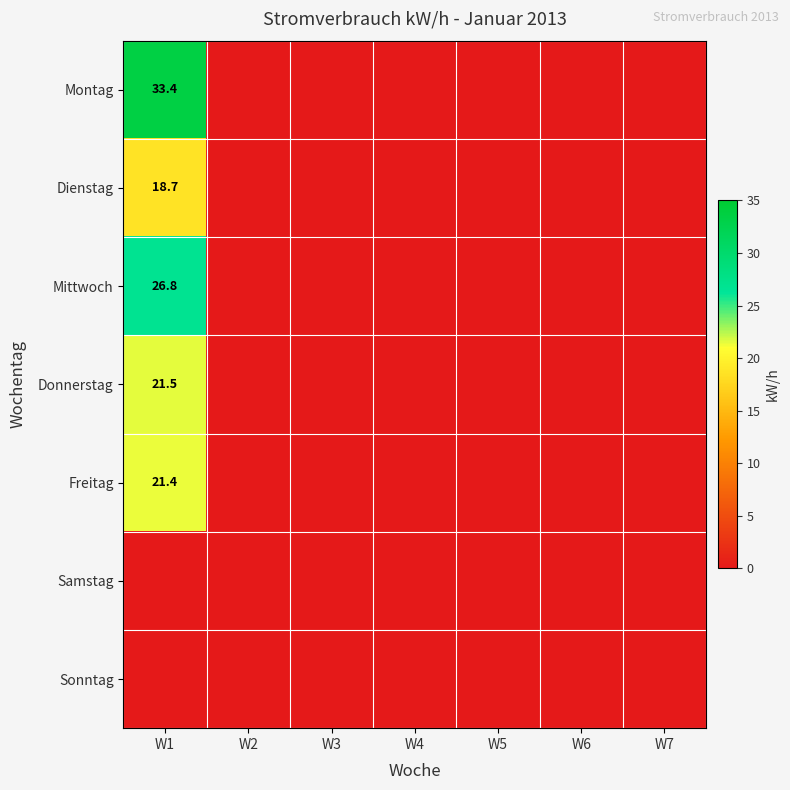

List the series in order of their peak value, lowest first.

Samstag, Sonntag, Dienstag, Freitag, Donnerstag, Mittwoch, Montag